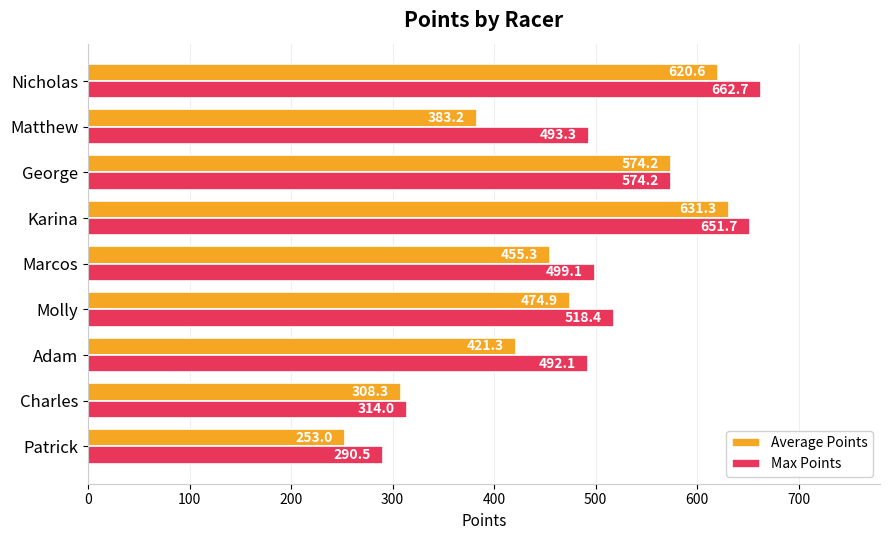

The value of Average Points at Matthew is 383.2. True or false?

True